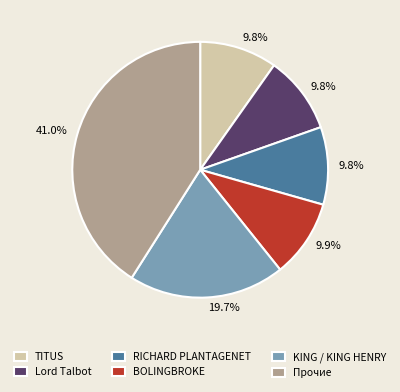

Does TITUS represent more than half of the total?

No